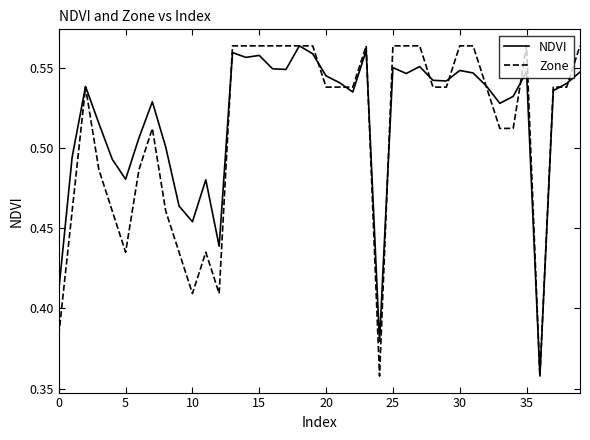

True or false: Zone has more than 0 points higher than both neighbors.

True